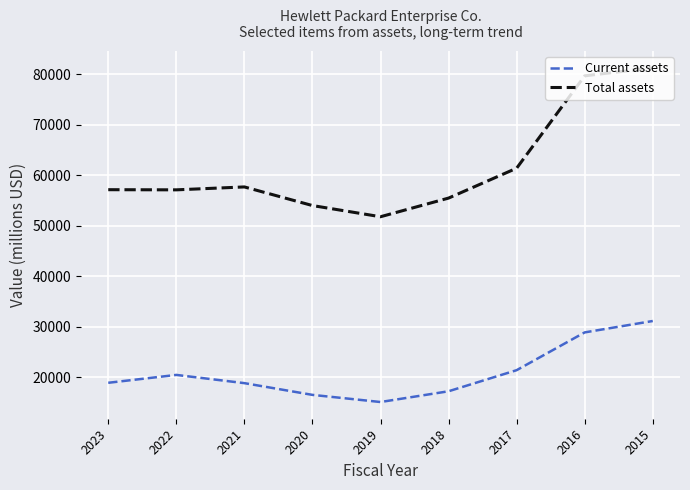

What is the highest value of the Total assets series?

81270